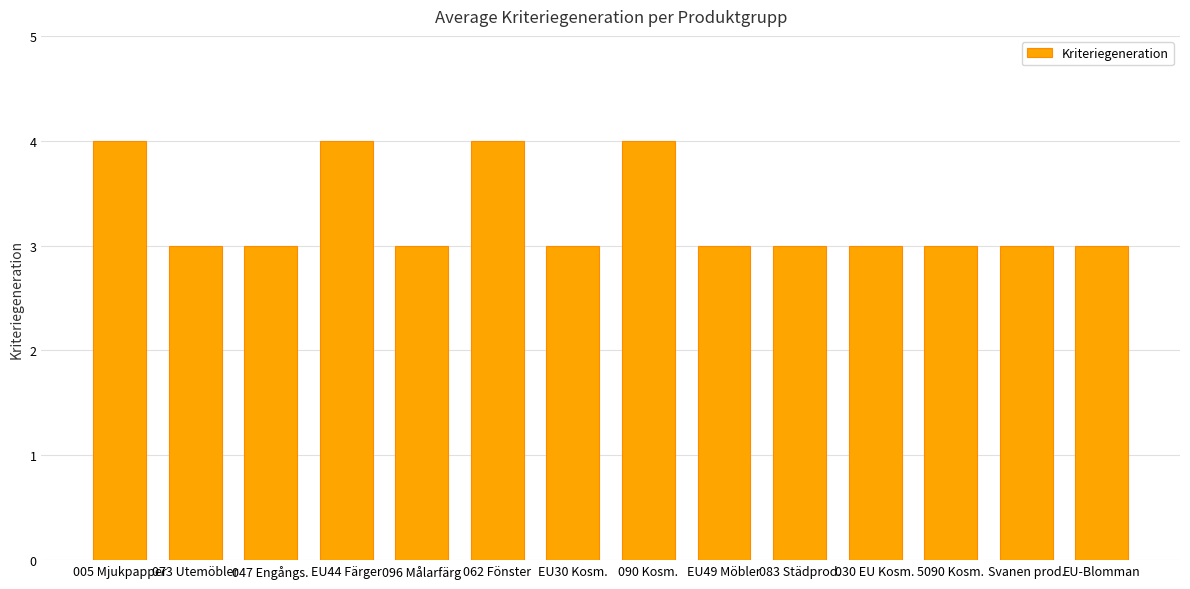

How many categories are shown in the chart?

14